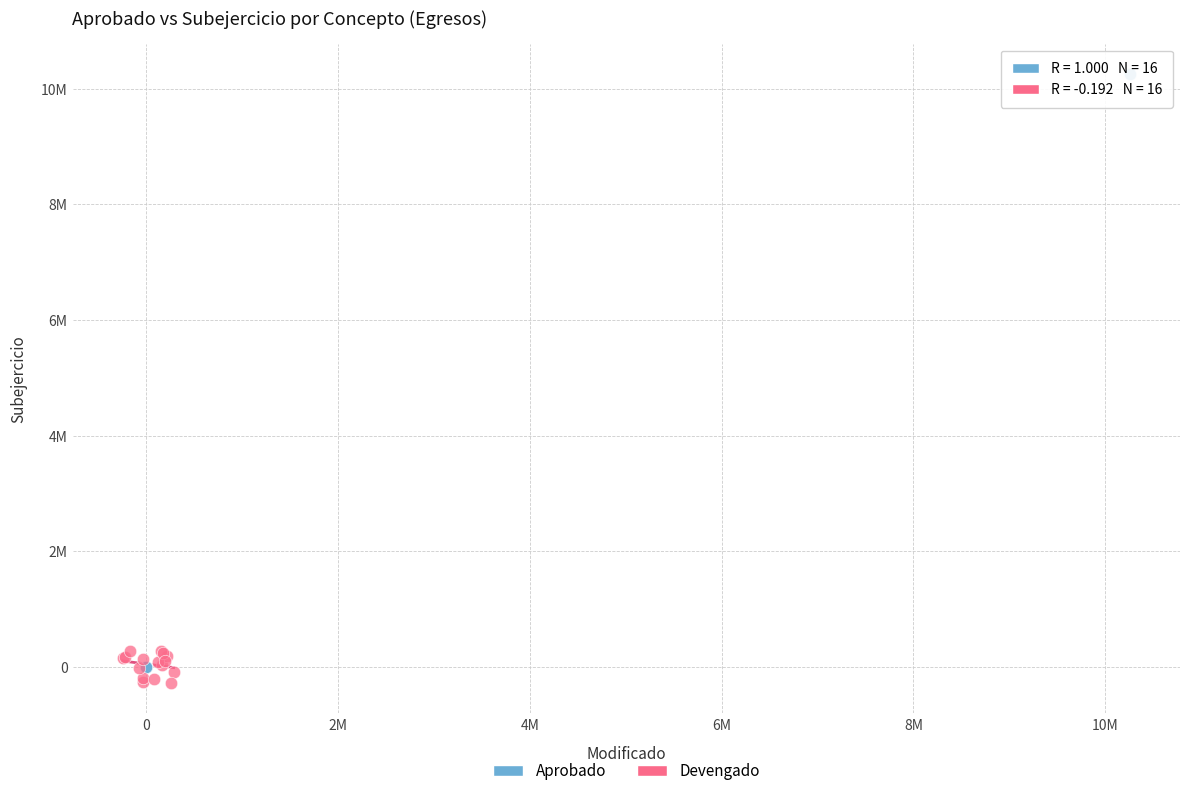

Which series contains the lowest Y value?

Devengado